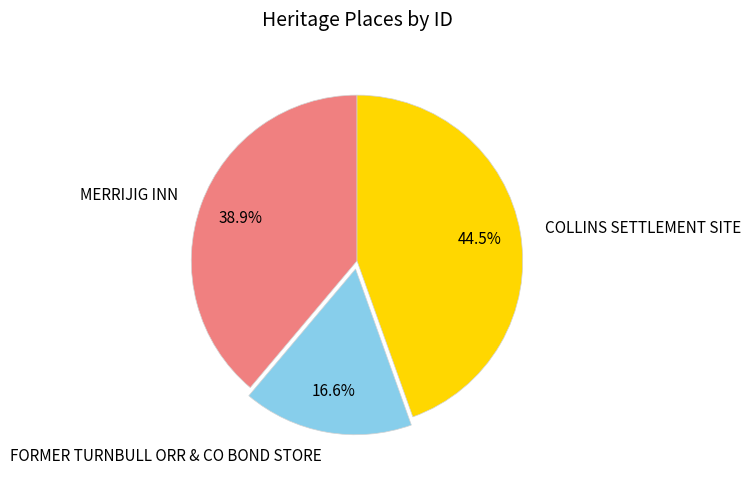

Which has a higher value, MERRIJIG INN or COLLINS SETTLEMENT SITE?

COLLINS SETTLEMENT SITE